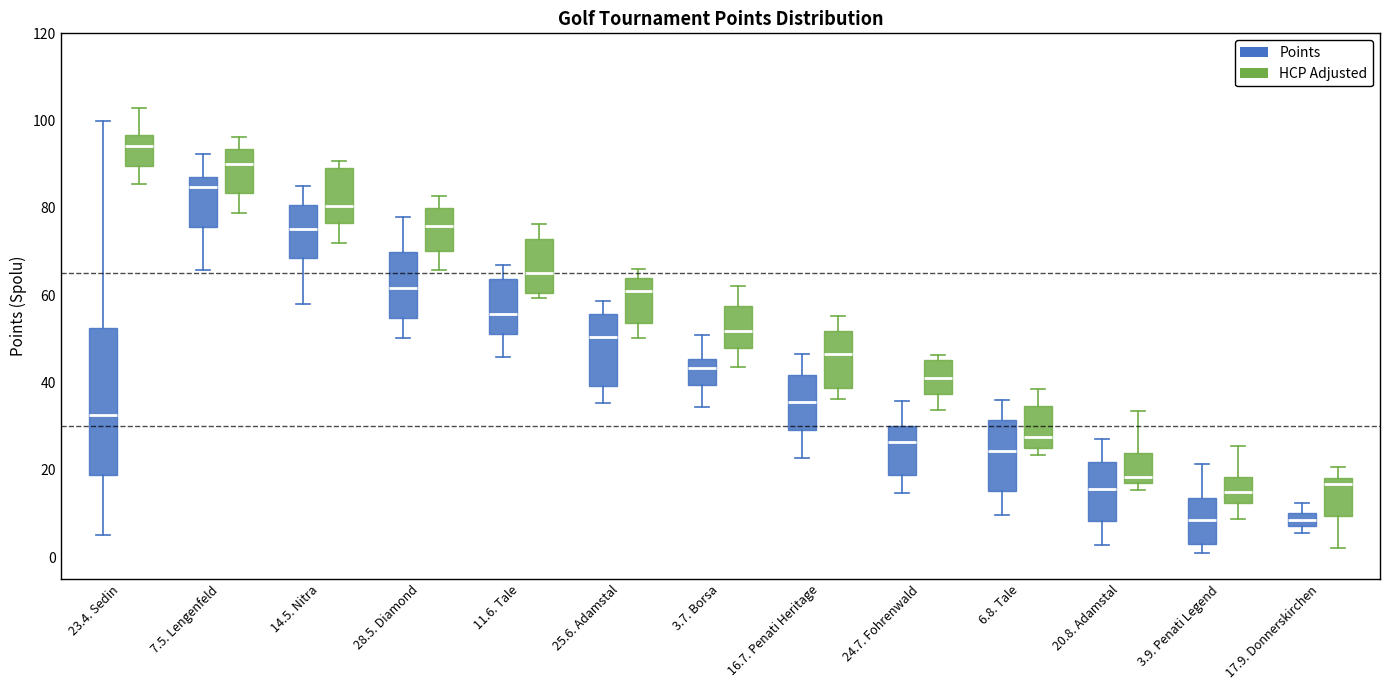

Which box has the highest median line?

23.4. Sedin (HCP Adjusted)